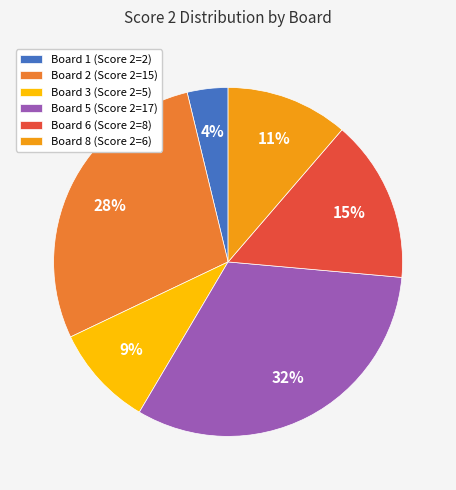

What is the ratio of the value at Board 5 (Score 2=17) to the value at Board 2 (Score 2=15)?

1.1